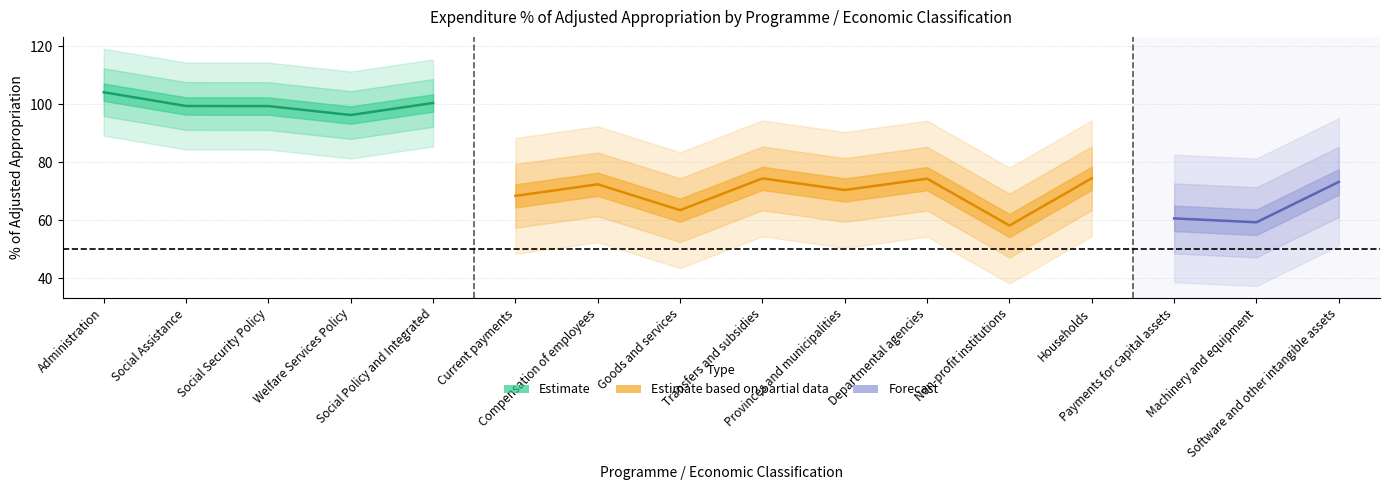

Is it true that Apr 18 - Sep 18 (% of adjusted) equals 11.8 at Social Policy and Integrated?

False